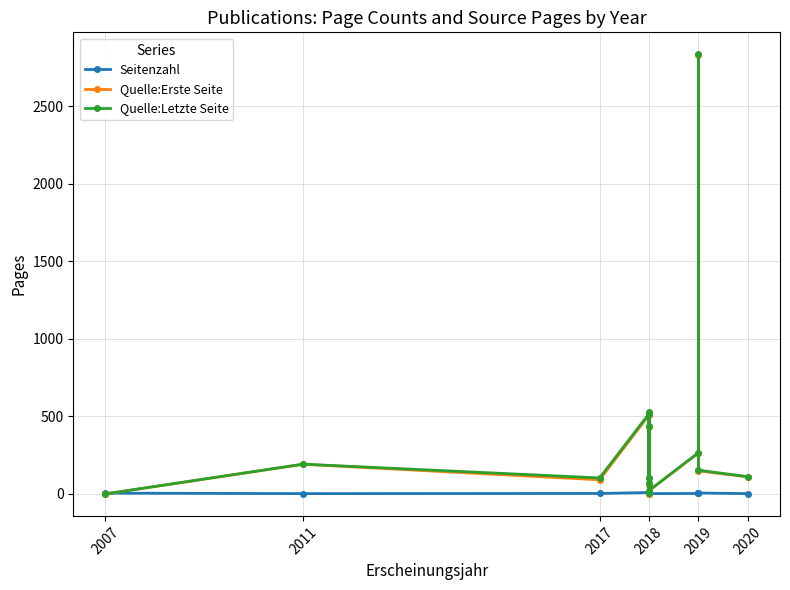

True or false: Seitenzahl and Quelle:Letzte Seite cross at least once.

True